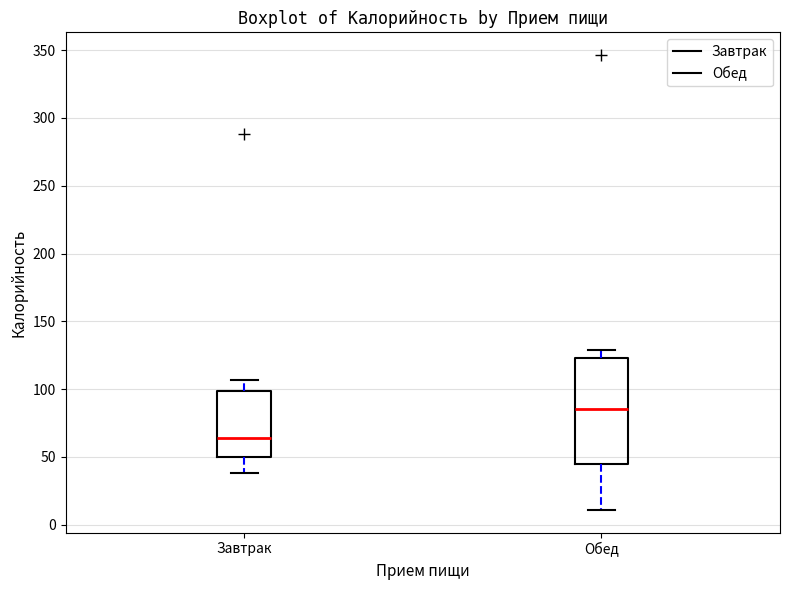

Where does the median line of the box for Обед sit on the y-axis? The values are not printed on the chart, so give them approximately, as read against the axis.

85